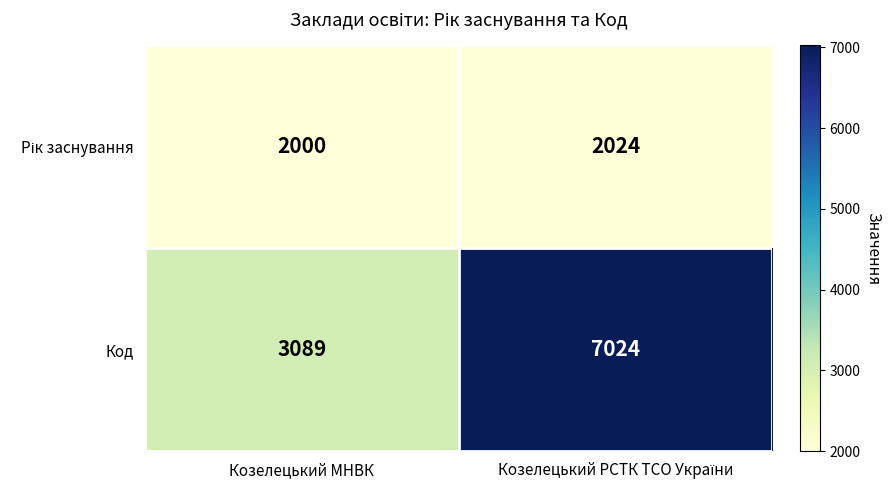

Which series has the largest range (max minus min)?

Код